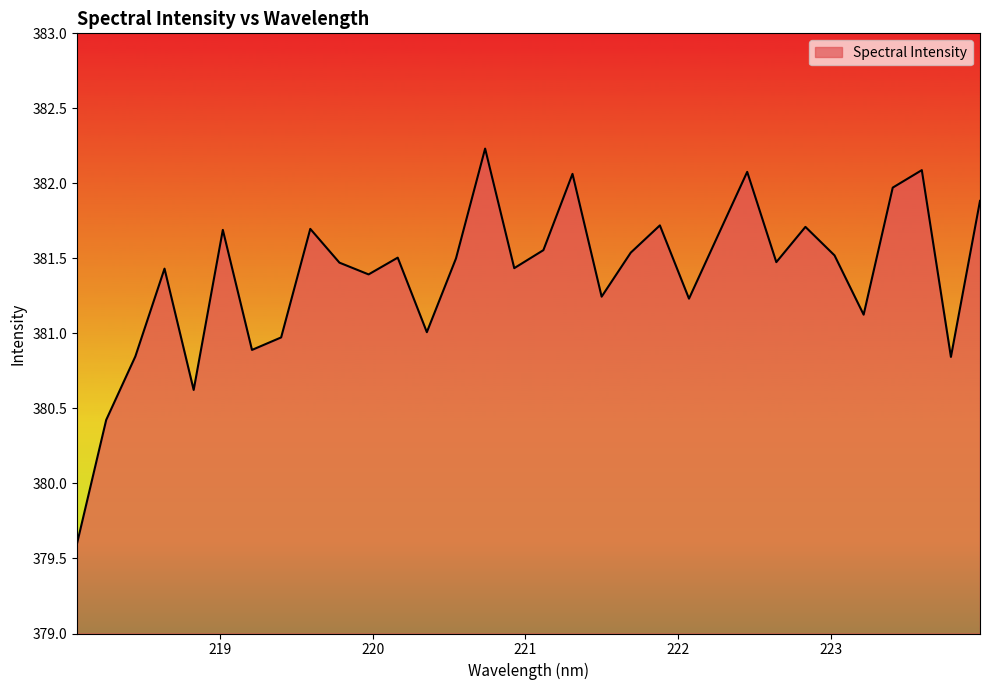

What is the smallest value displayed?

379.6